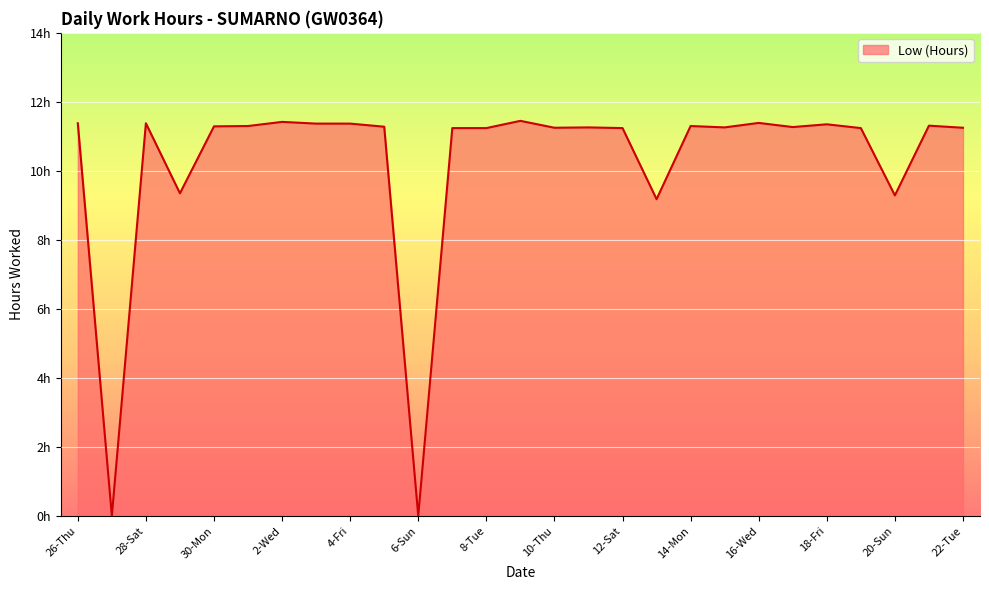

At which category does the chart reach its peak across all series?

9-Wed